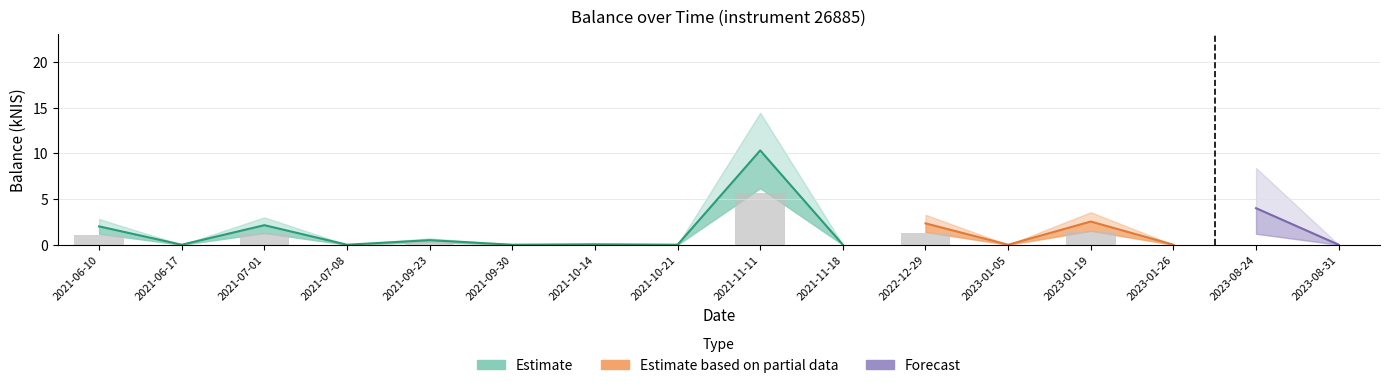

Are the bars grouped side by side (vs. stacked)?

No